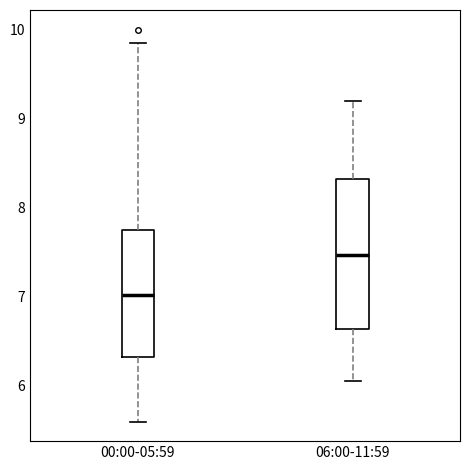

Comparing the boxes themselves (not the whiskers), which one is the tallest?

06:00-11:59